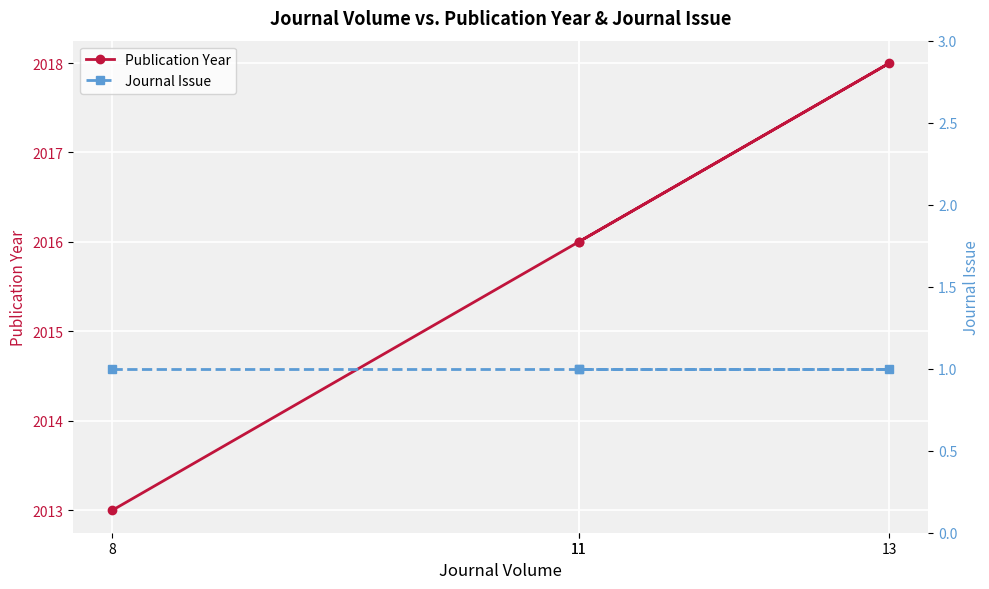

True or false: Publication Year and Journal Issue cross at least once.

False